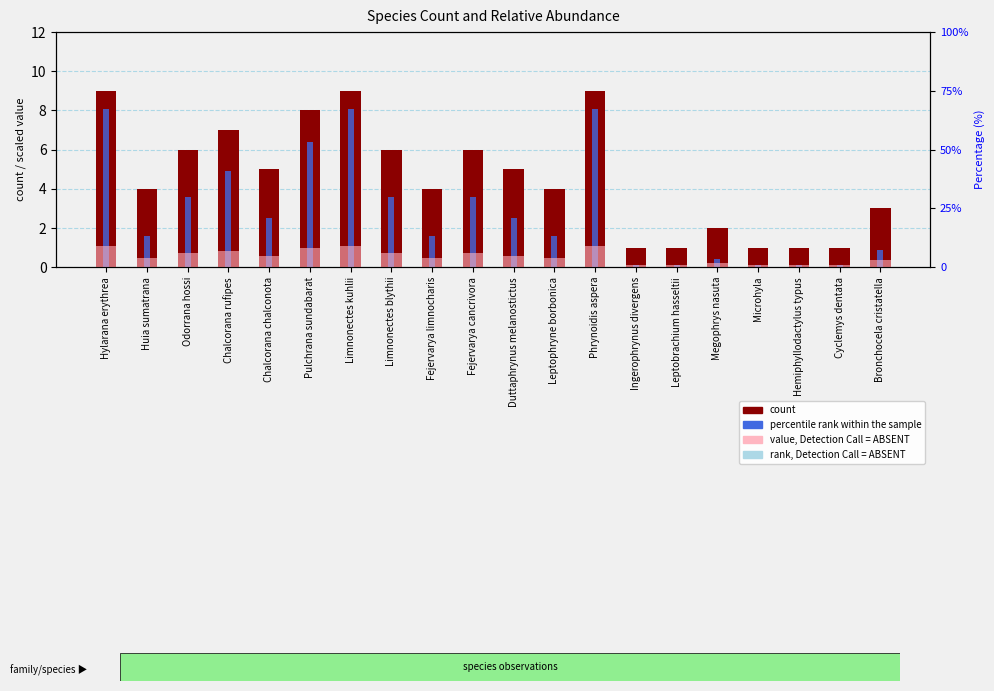

What is the difference between the second highest and minimum values in the percentile rank within the sample series?

8.0